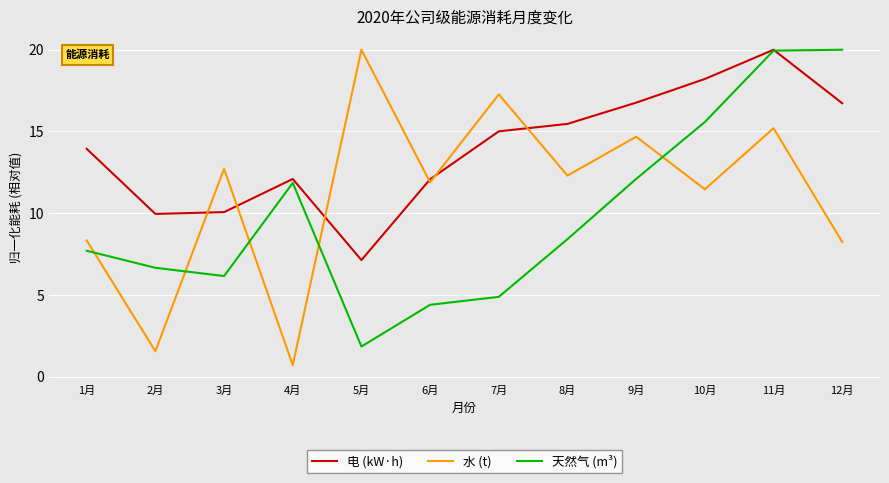

What are all the series names shown in the legend?

电 (kW·h), 水 (t), 天然气 (m³)